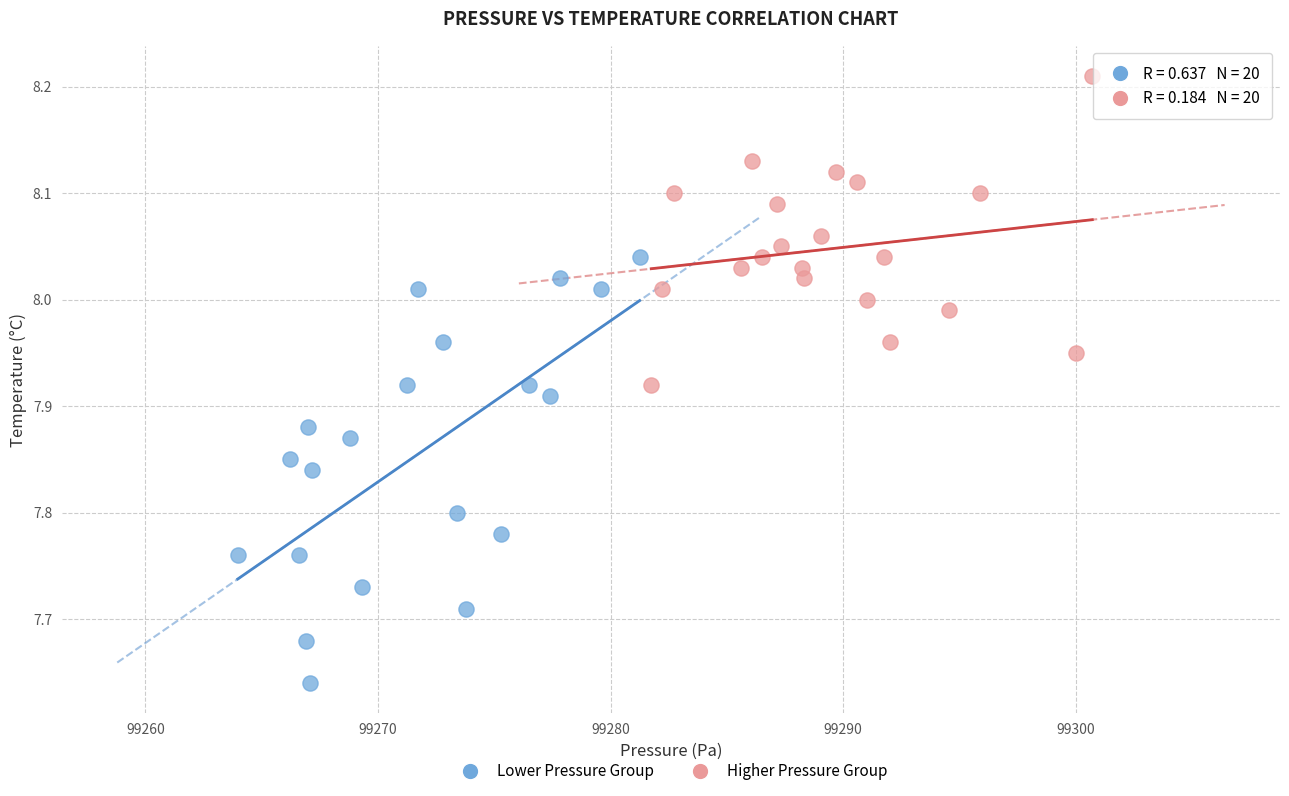

Which series reaches the minimum Y coordinate?

Lower Pressure Group